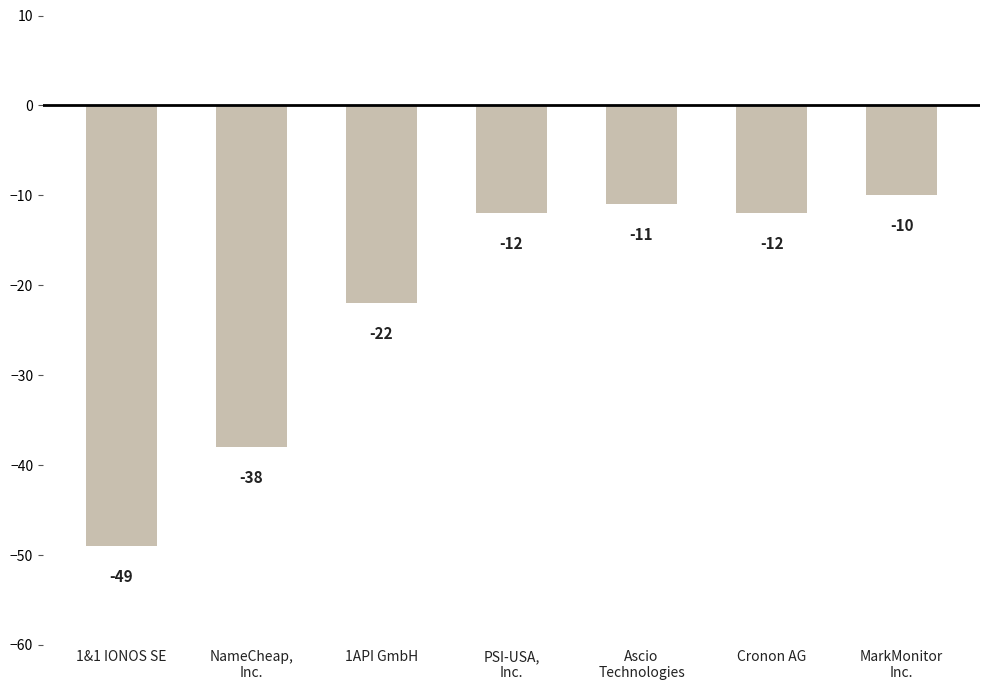

At which category does the chart reach its minimum across all series?

1&1 IONOS SE